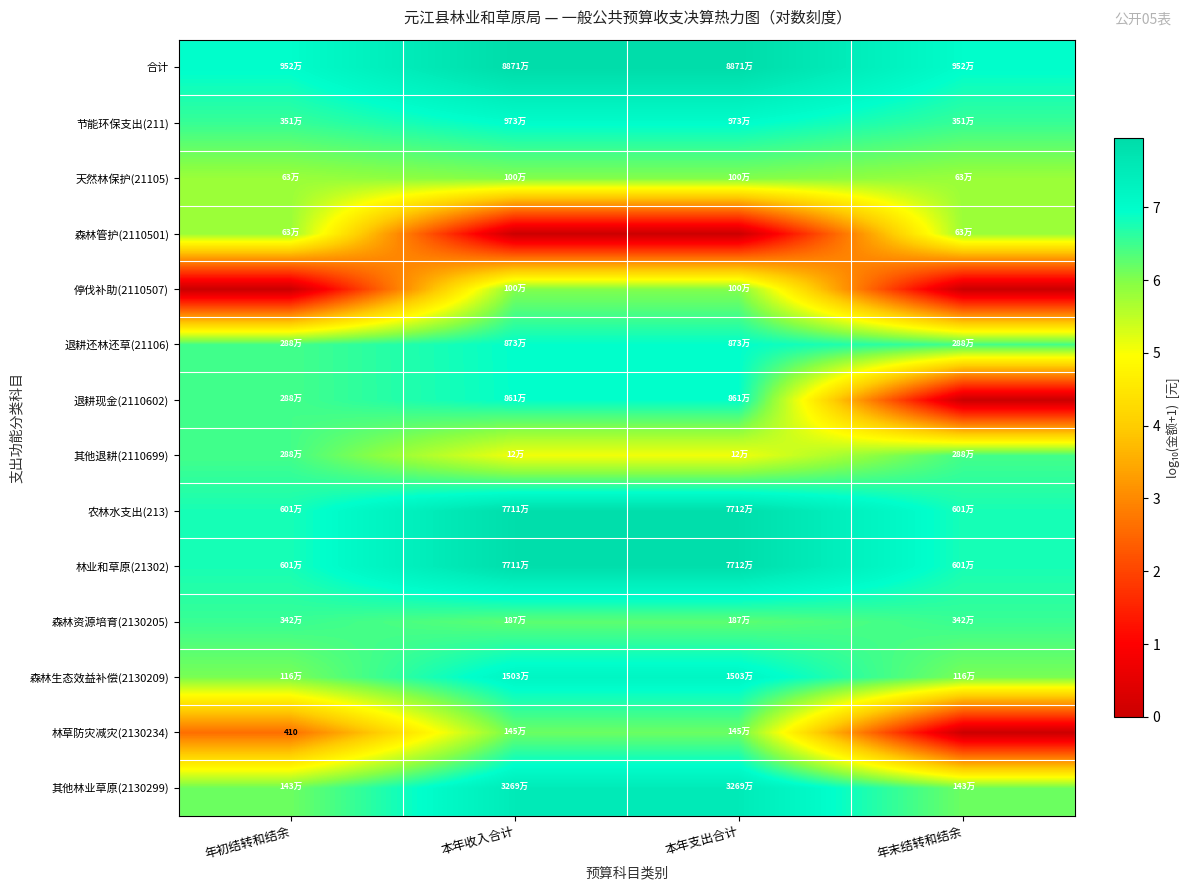

Where does the 退耕现金(2110602) series first go above 6?

年初结转和结余